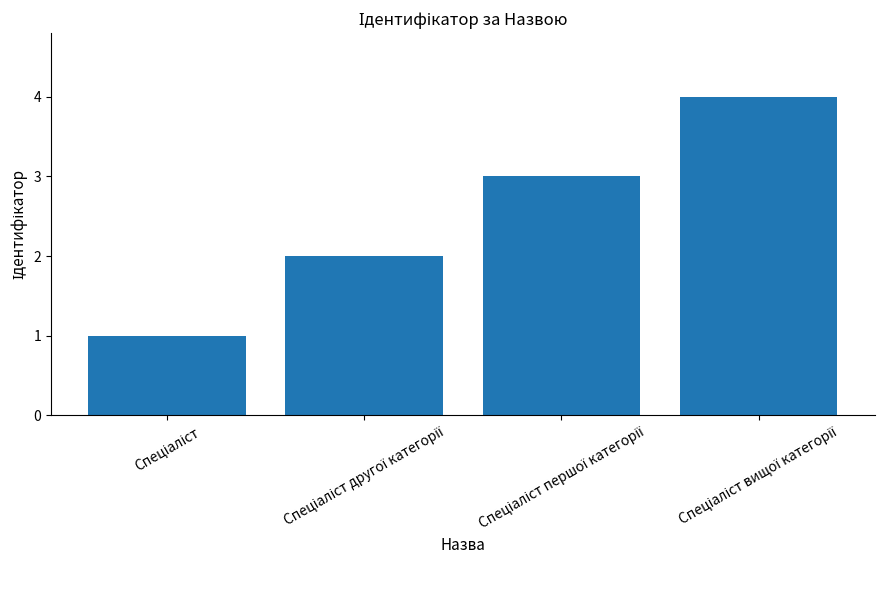

What is the sum of all values?

10